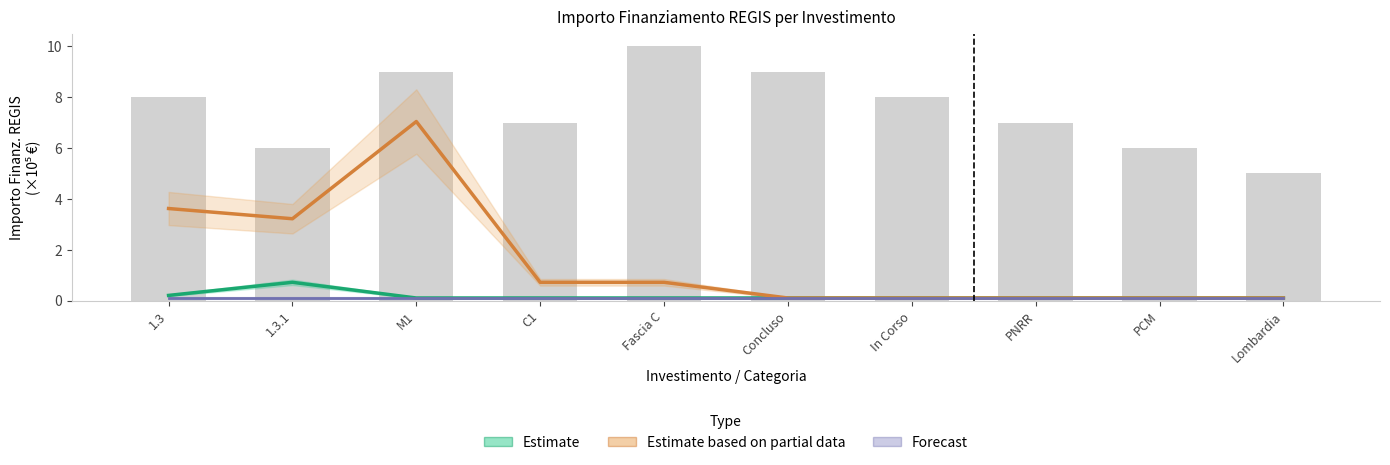

What is the total value across all series at PCM?

0.3